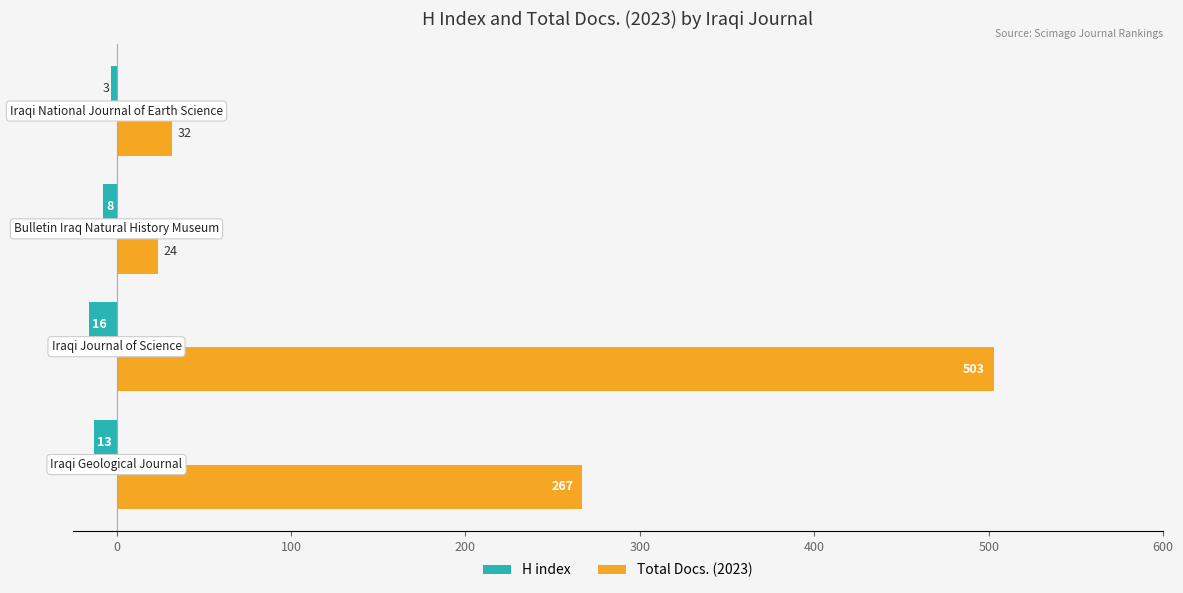

List the series in order of their peak value, highest first.

Total Docs. (2023), H index